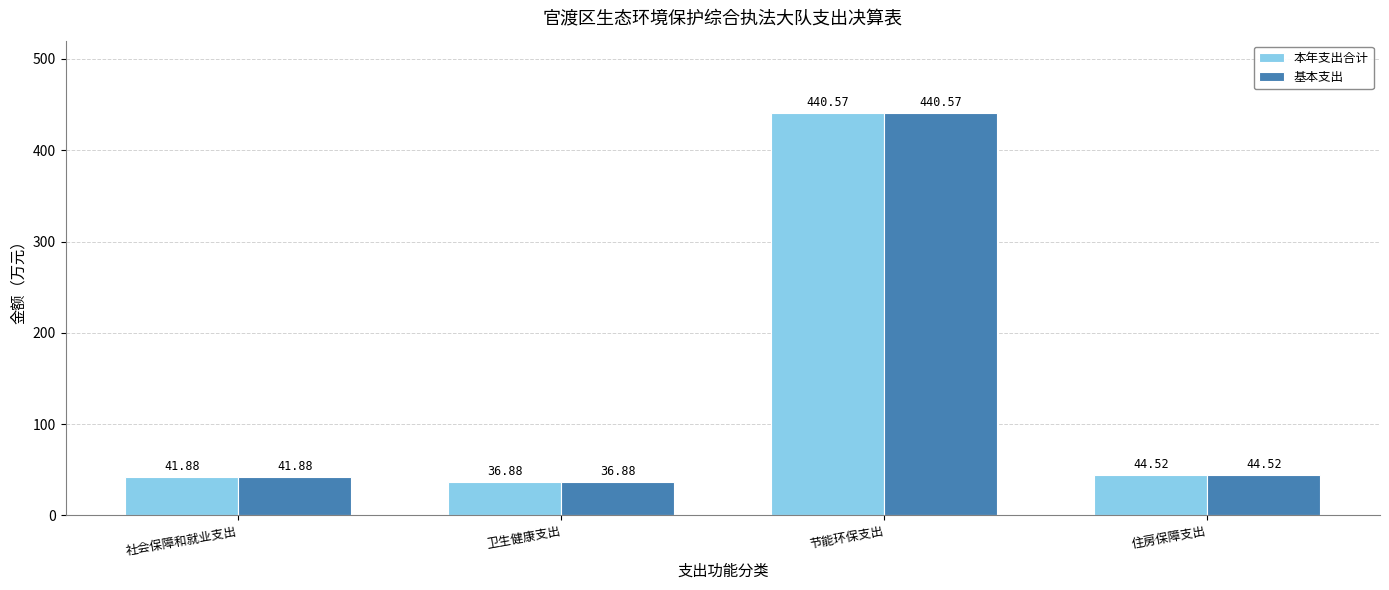

How many groups of bars are there?

4